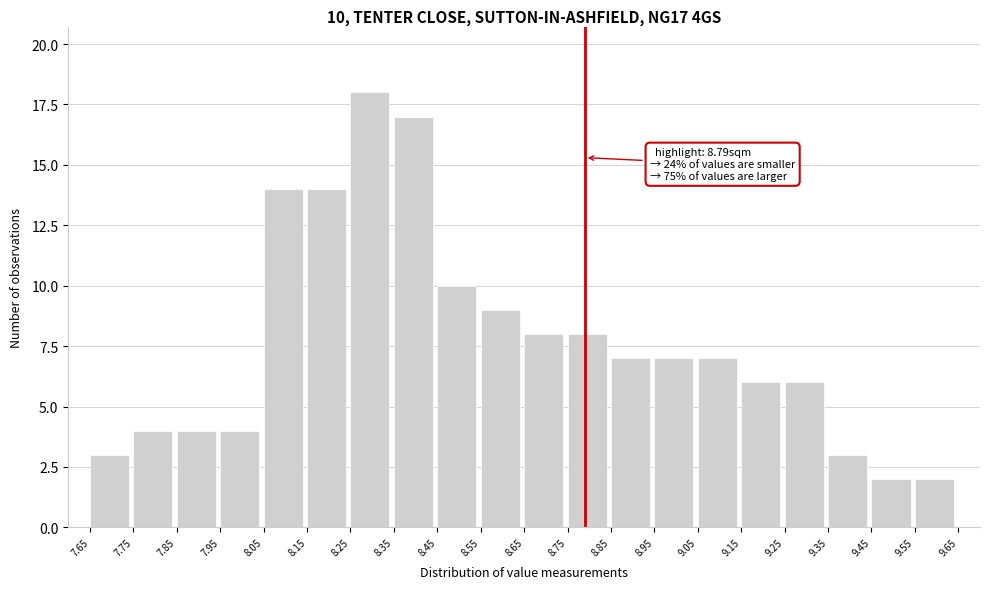

Over which range of the x-axis is the bar tallest?

8.25 to 8.35